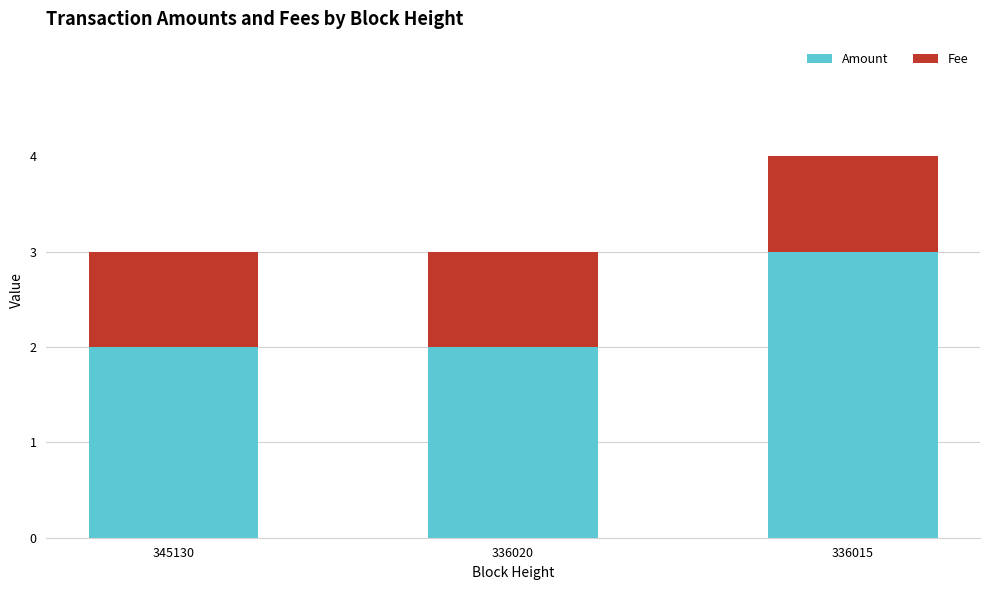

What value does the Amount series have at 336020?

2.0